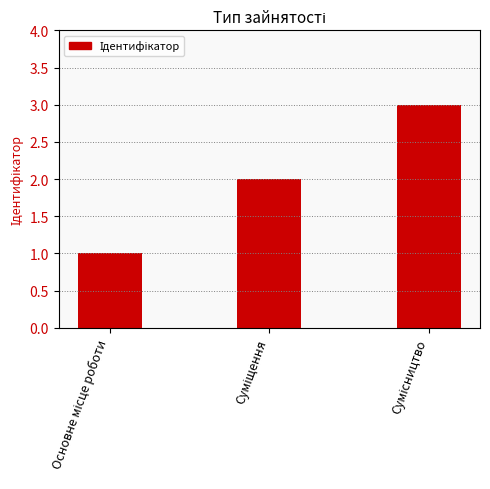

What is the sum of all values?

6